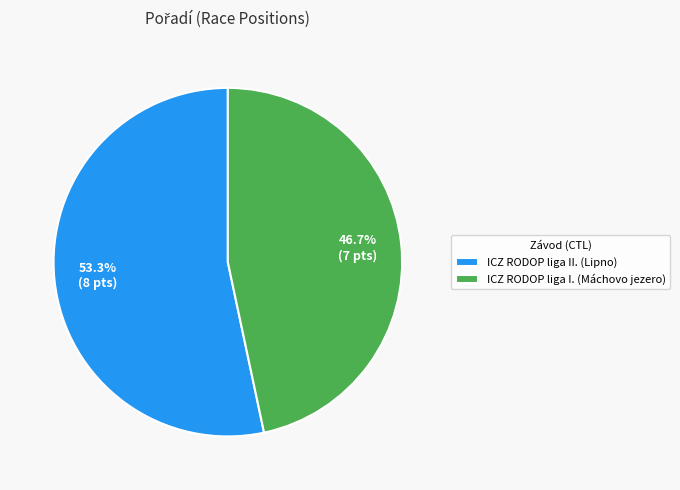

To the nearest percent, what is the average slice percentage?

50%